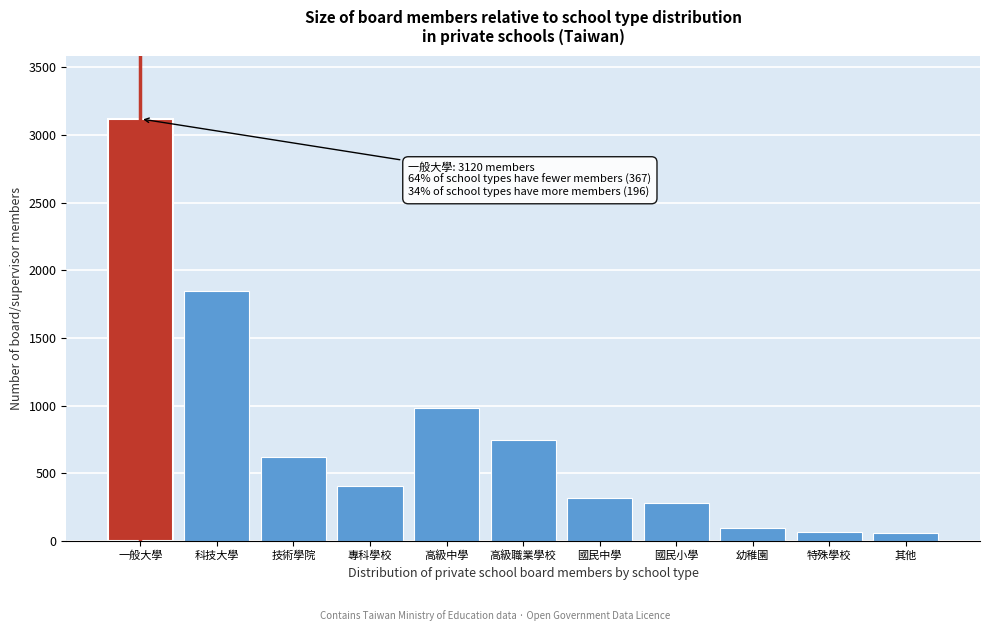

The chart shows a value of 320 at 國民中學. True or false?

True